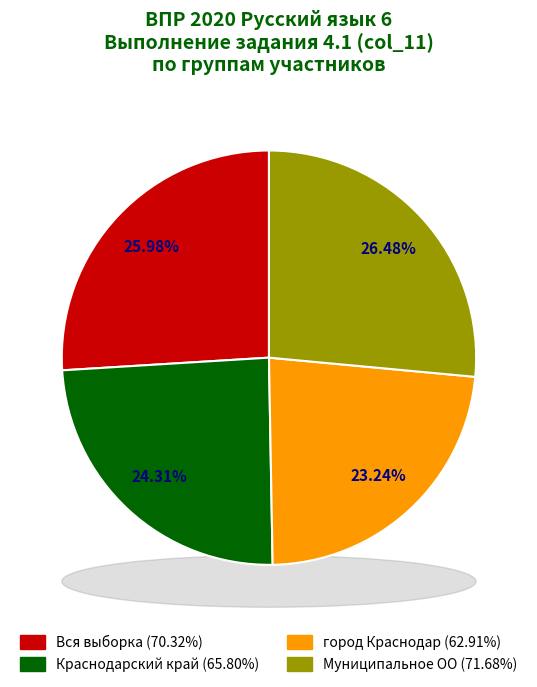

To the nearest percent, what portion does Муниципальное ОО represent?

26%